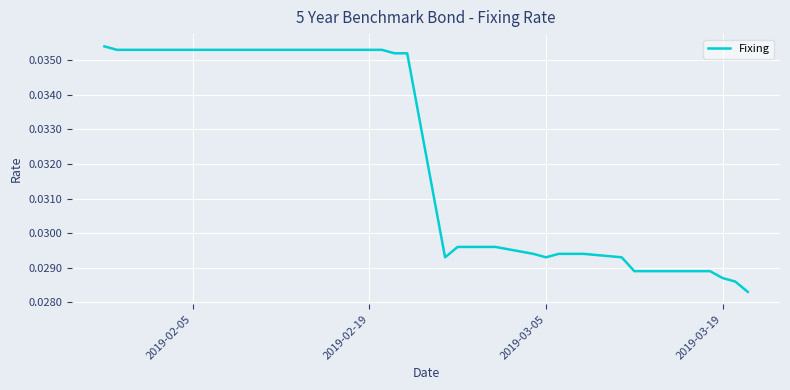

Does the chart display data point markers on the line(s)?

No